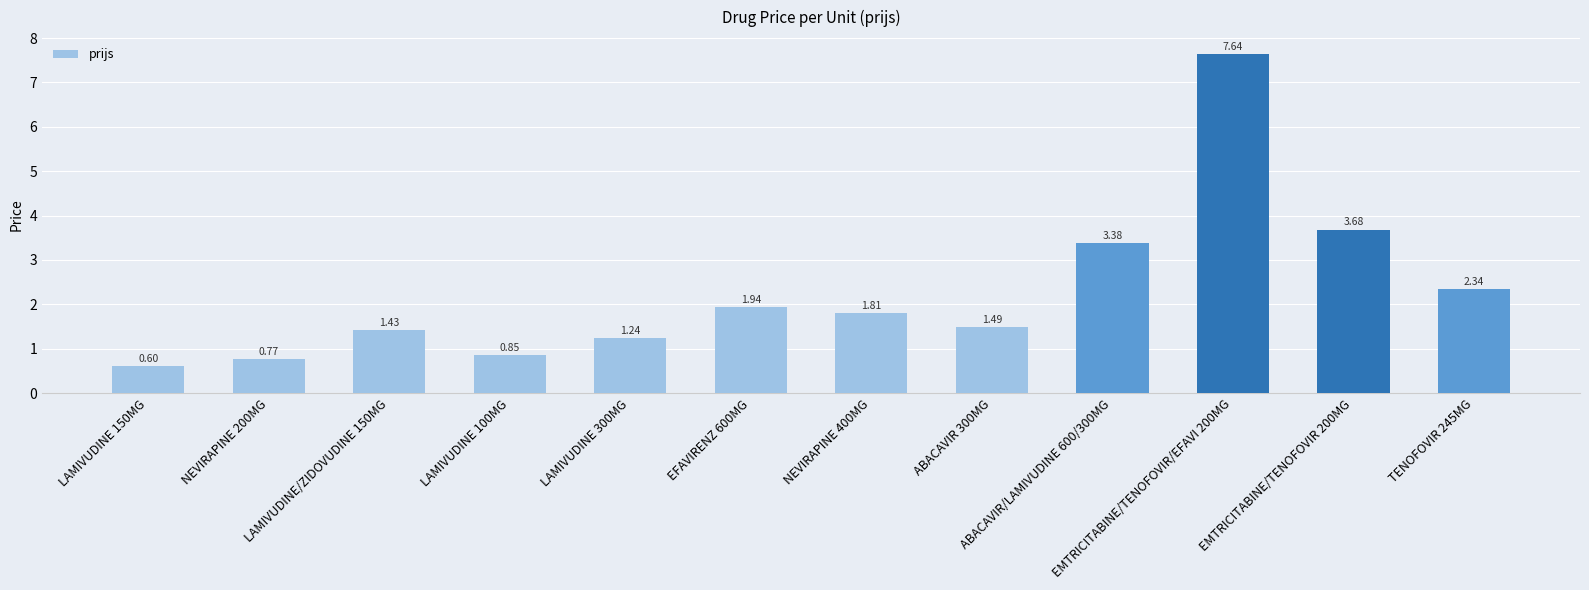

Rank the categories by value from highest to lowest.

EMTRICITABINE/TENOFOVIR/EFAVI 200MG, EMTRICITABINE/TENOFOVIR 200MG, ABACAVIR/LAMIVUDINE 600/300MG, TENOFOVIR 245MG, EFAVIRENZ 600MG, NEVIRAPINE 400MG, ABACAVIR 300MG, LAMIVUDINE/ZIDOVUDINE 150MG, LAMIVUDINE 300MG, LAMIVUDINE 100MG, NEVIRAPINE 200MG, LAMIVUDINE 150MG